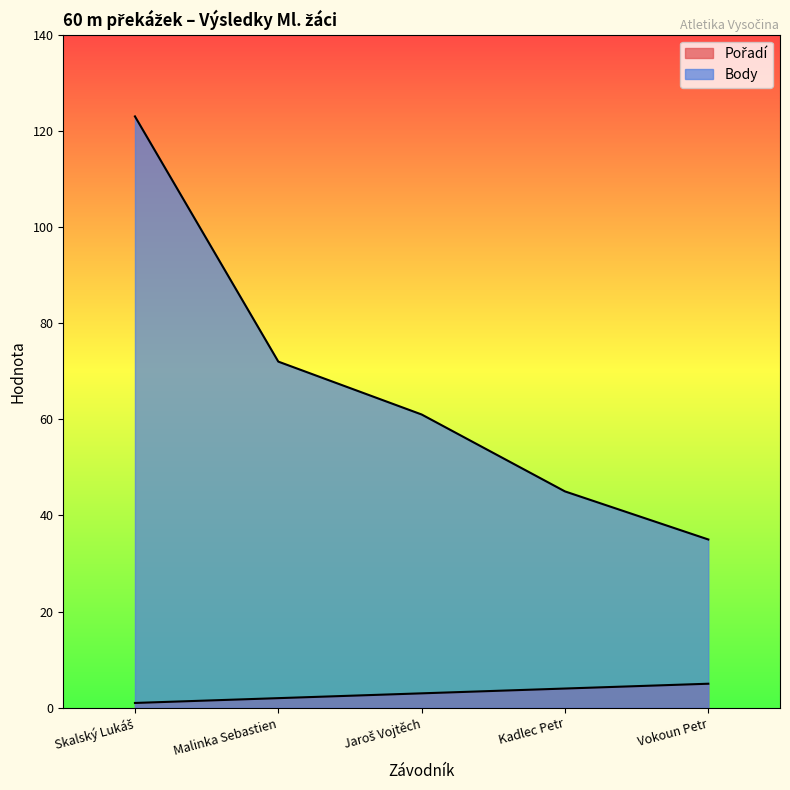

Which series has the widest spread of values?

Body